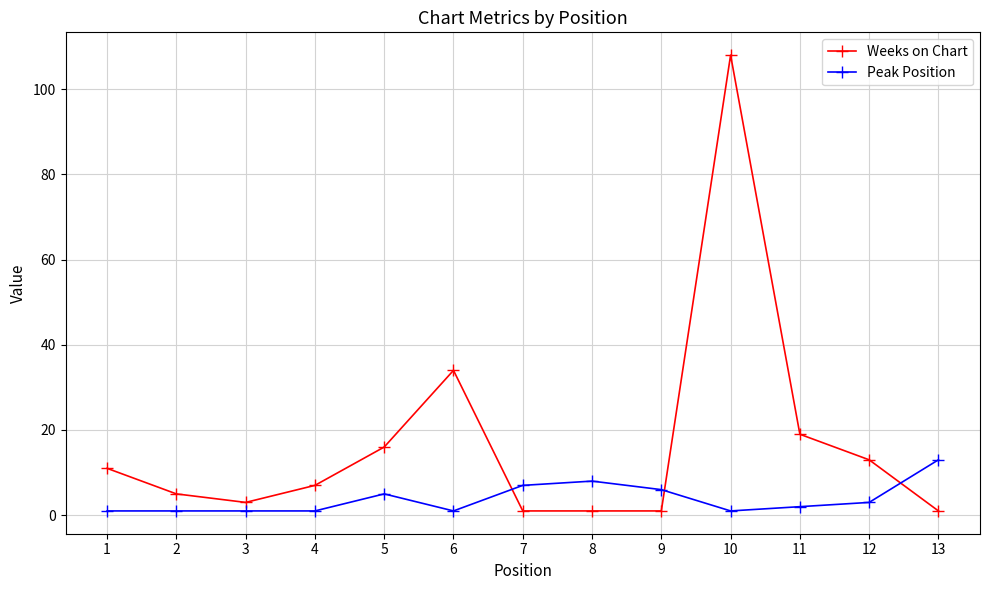

Where is Peak Position nearest to the value 7?

7